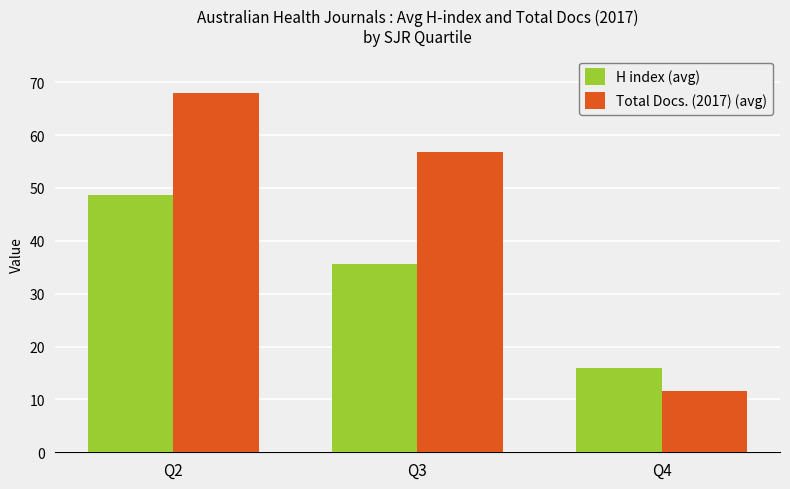

How many data points in H index (avg) are above 35?

2